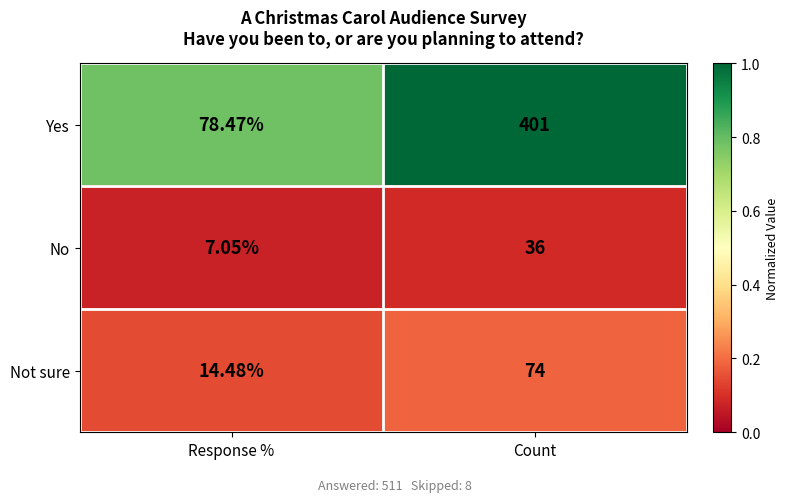

At which category is the sum across all series the highest?

Count